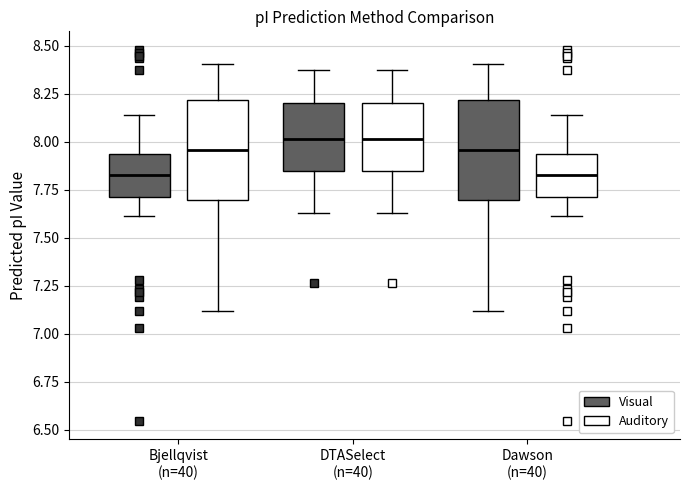

Reading left to right, transcribe this box plot: for each box, give where its median line is, the range the box spans, and where its two whiskers end, as read against the y-axis. The values are not printed on the chart, so give them approximately, as read against the axis.

Bjellqvist (n=40) (Visual): median 7.85, box 7.70 to 7.95, whiskers 7.60 to 8.15
Bjellqvist (n=40) (Auditory): median 7.95, box 7.70 to 8.20, whiskers 7.10 to 8.40
DTASelect (n=40) (Visual): median 8.00, box 7.85 to 8.20, whiskers 7.65 to 8.40
DTASelect (n=40) (Auditory): median 8.00, box 7.85 to 8.20, whiskers 7.65 to 8.40
Dawson (n=40) (Visual): median 7.95, box 7.70 to 8.20, whiskers 7.10 to 8.40
Dawson (n=40) (Auditory): median 7.85, box 7.70 to 7.95, whiskers 7.60 to 8.15